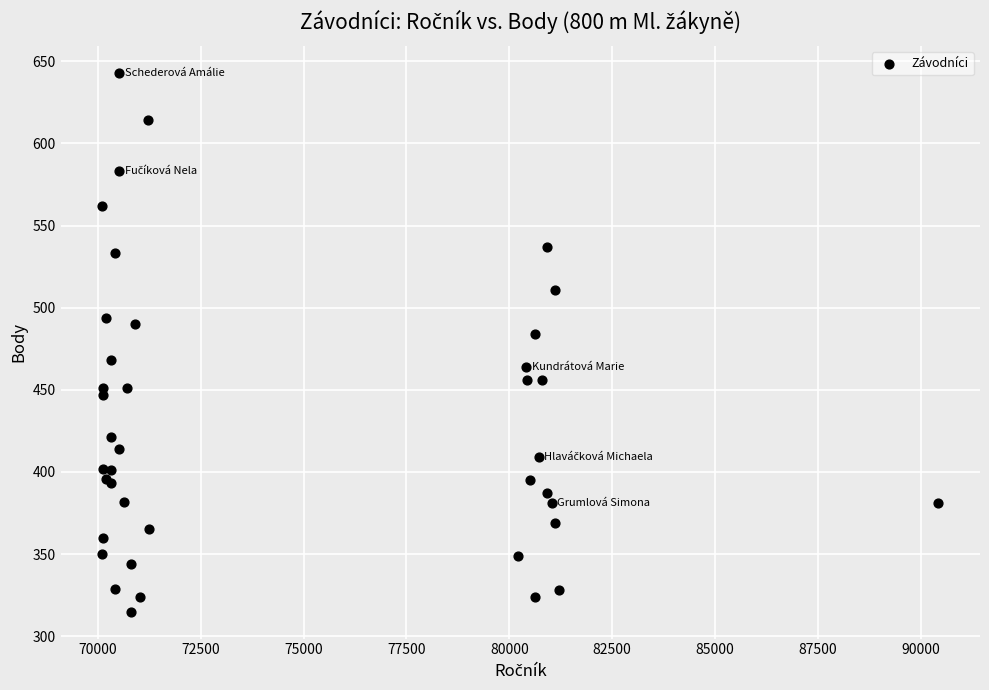

What Y value in the scatter plot is closest to 479?

484